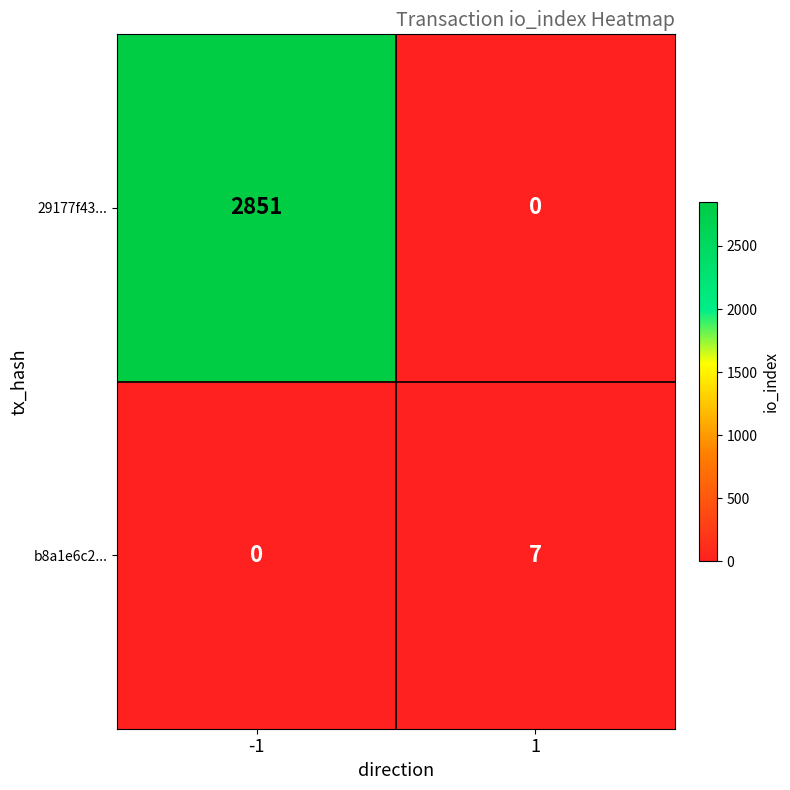

Between -1 and 1, which series saw the biggest shift?

29177f43...